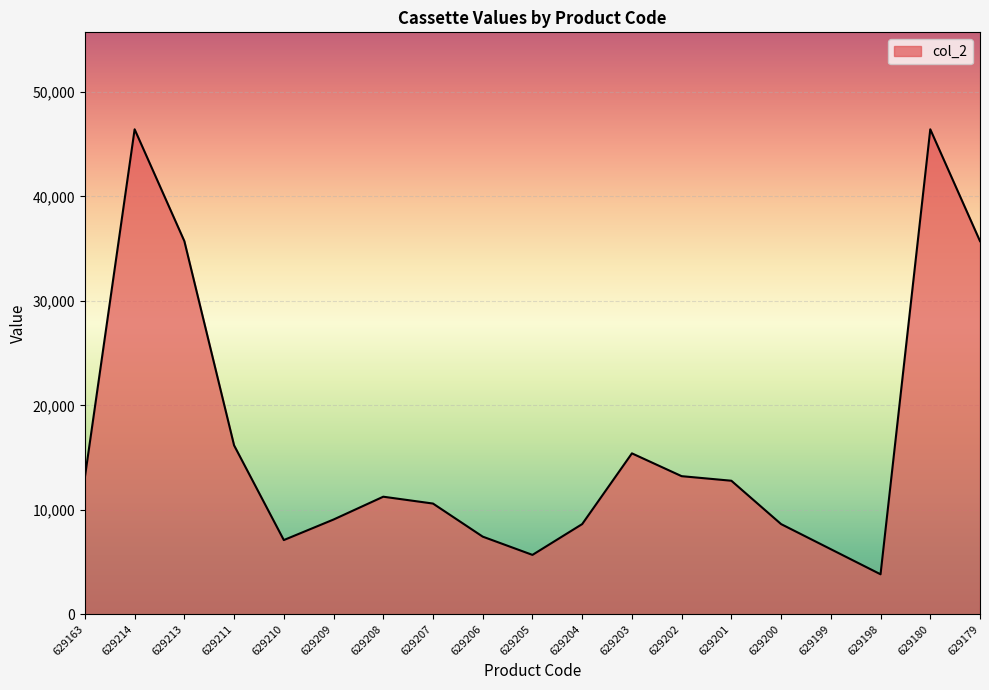

What is the minimum value shown in the chart?

3823.8